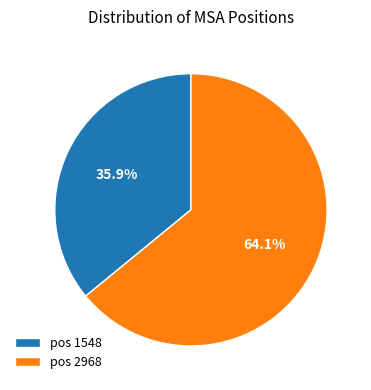

What is the ratio of the value at pos 1548 to the value at pos 2968?

0.6